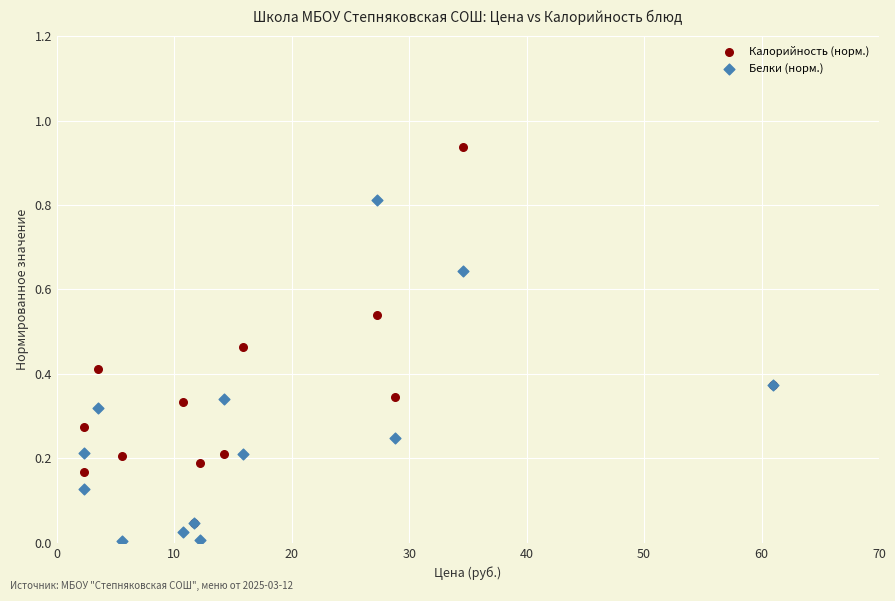

What are all the series names shown in the legend?

Калорийность (норм.), Белки (норм.)